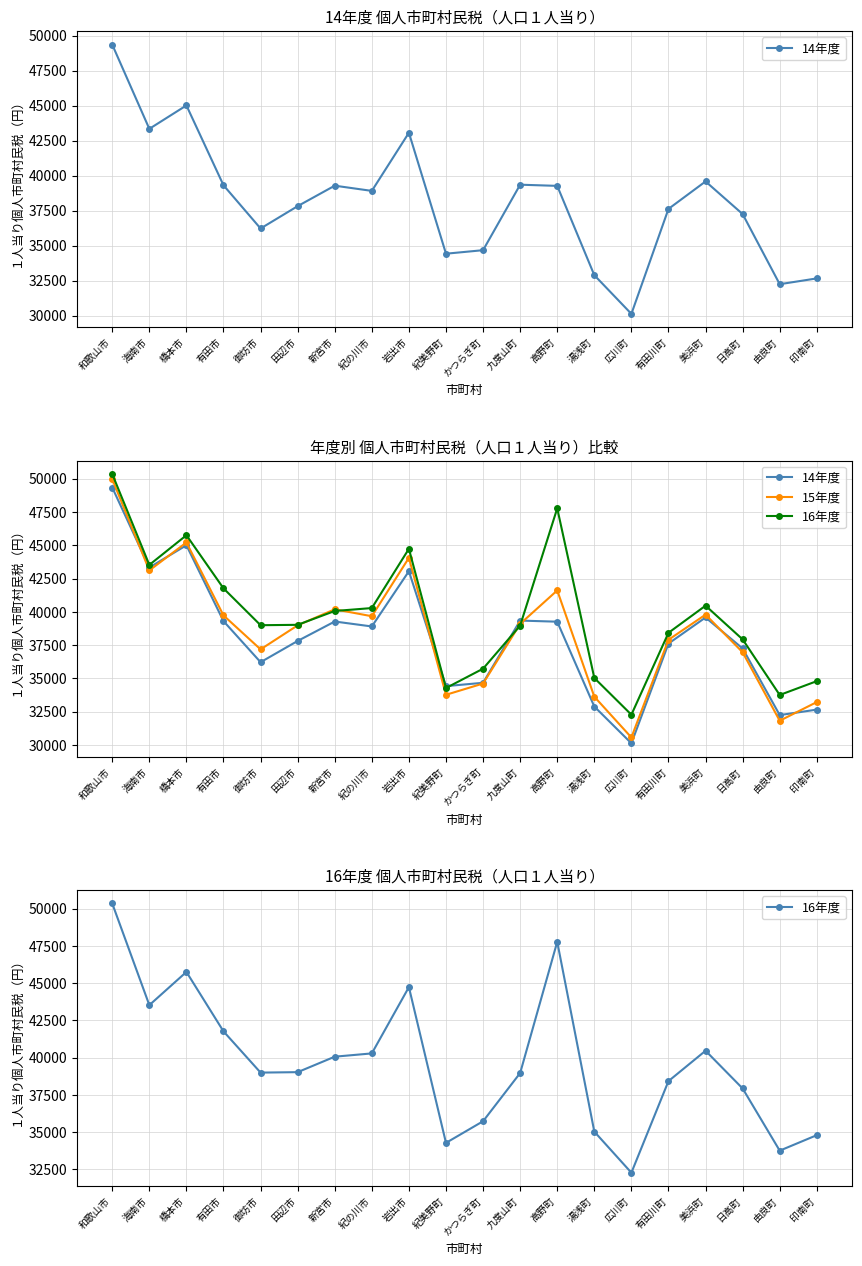

What is the sum of the 14年度 values at 有田川町 and 九度山町?

76970.2